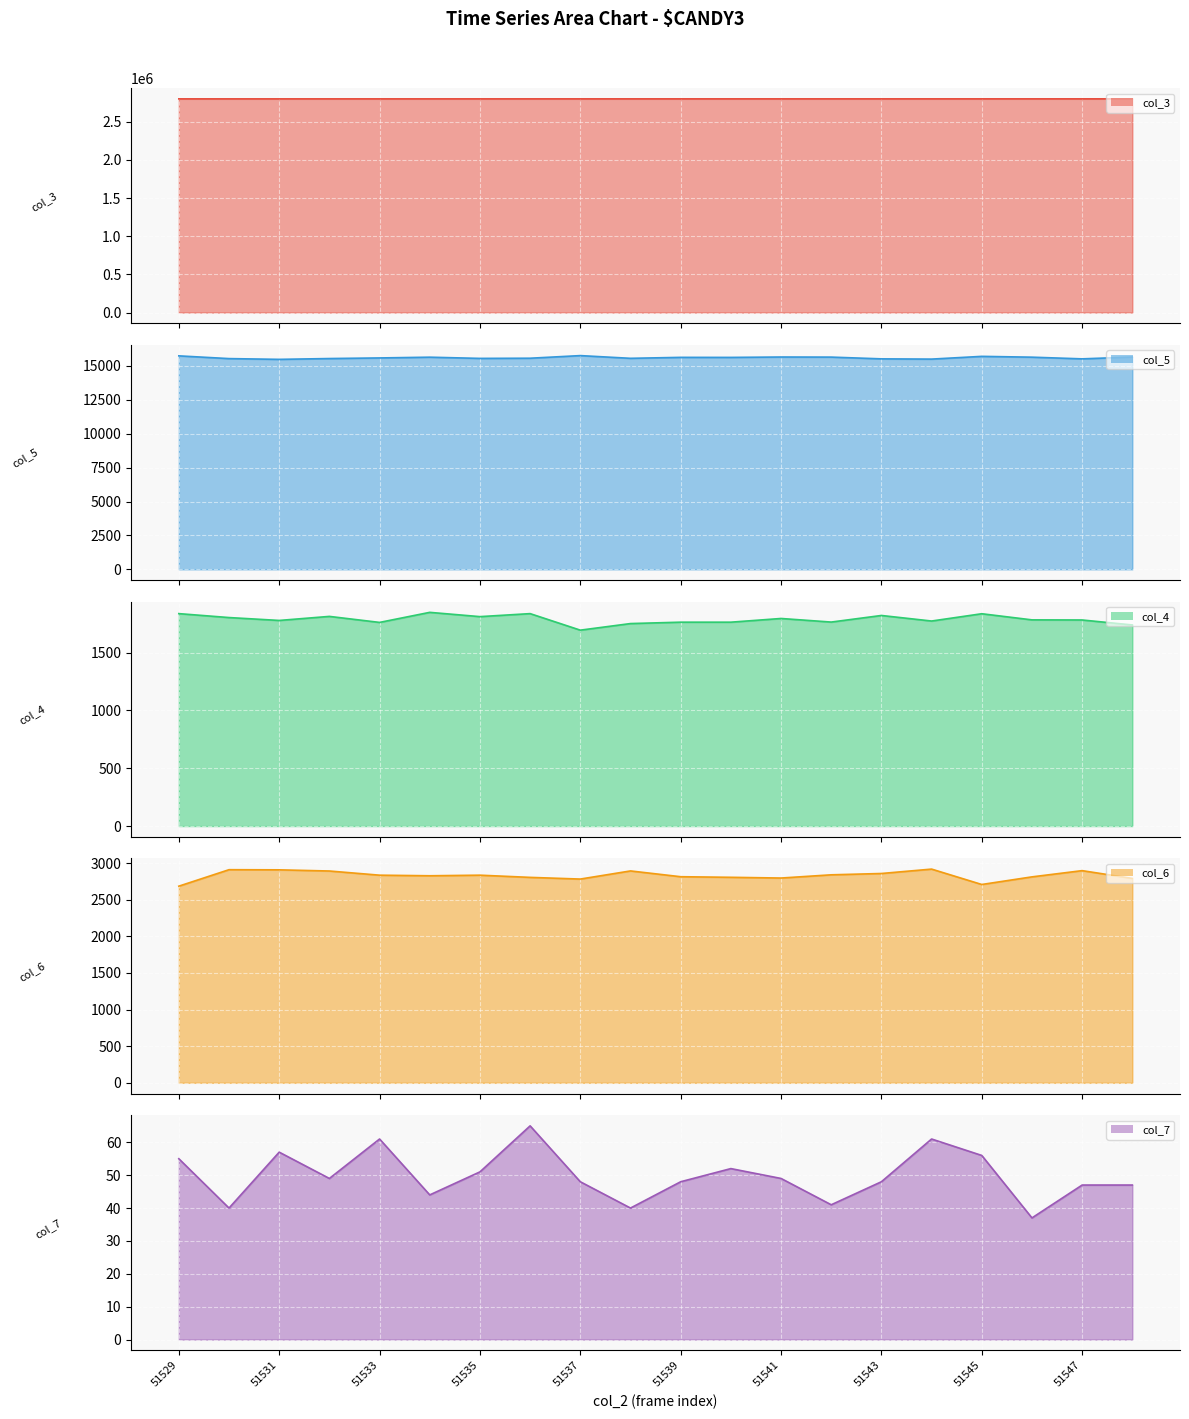

Which series has the largest range (max minus min)?

col_5 line